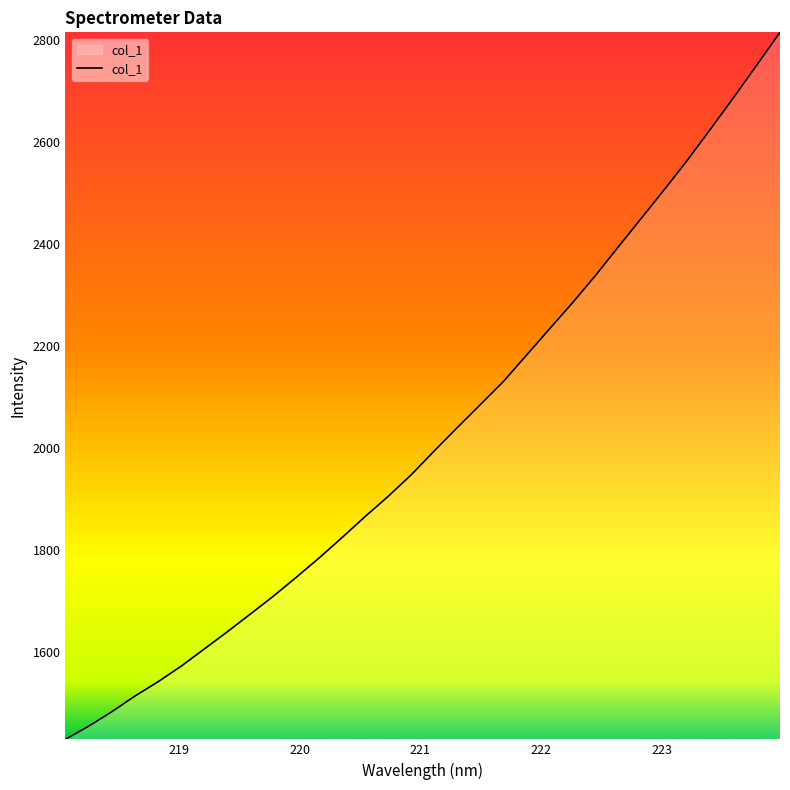

What is the sum of all values?

64791.4